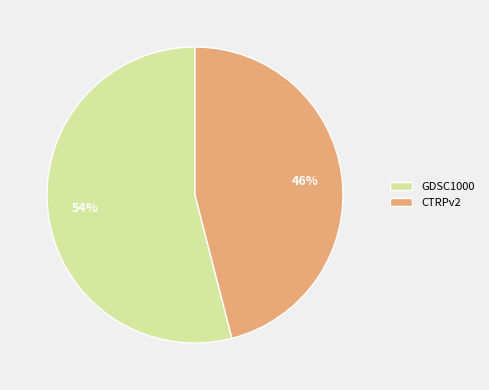

To the nearest percent, what is the difference between the largest and smallest slice percentages?

8%